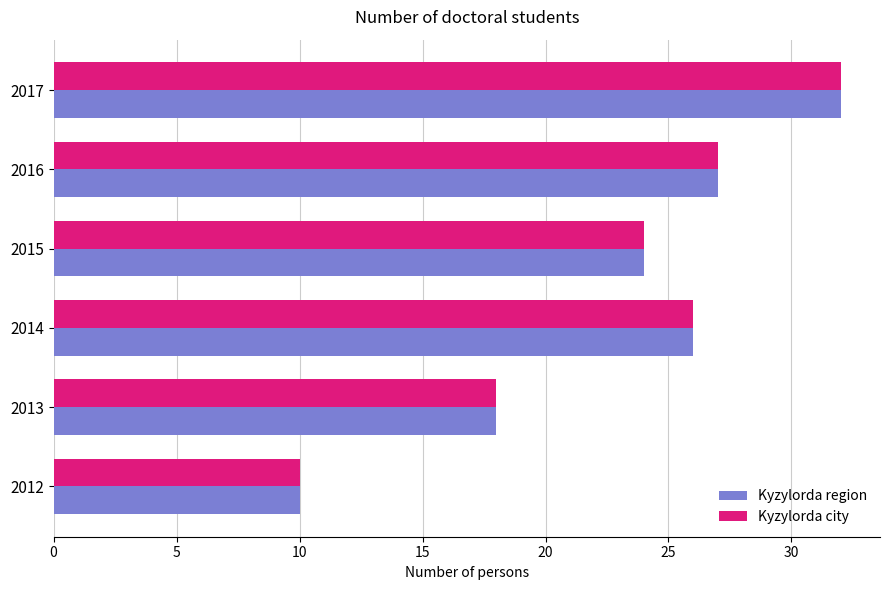

What are all the series names shown in the legend?

Kyzylorda region, Kyzylorda city